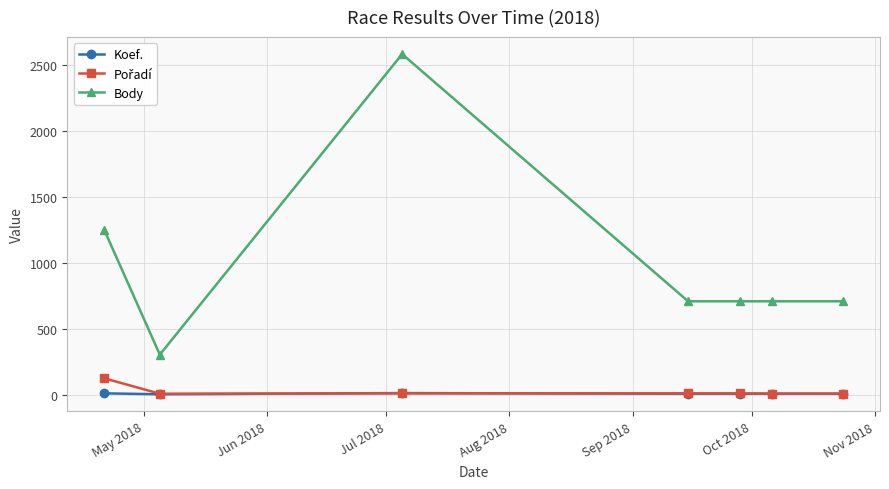

How many categories are shown in the chart?

7